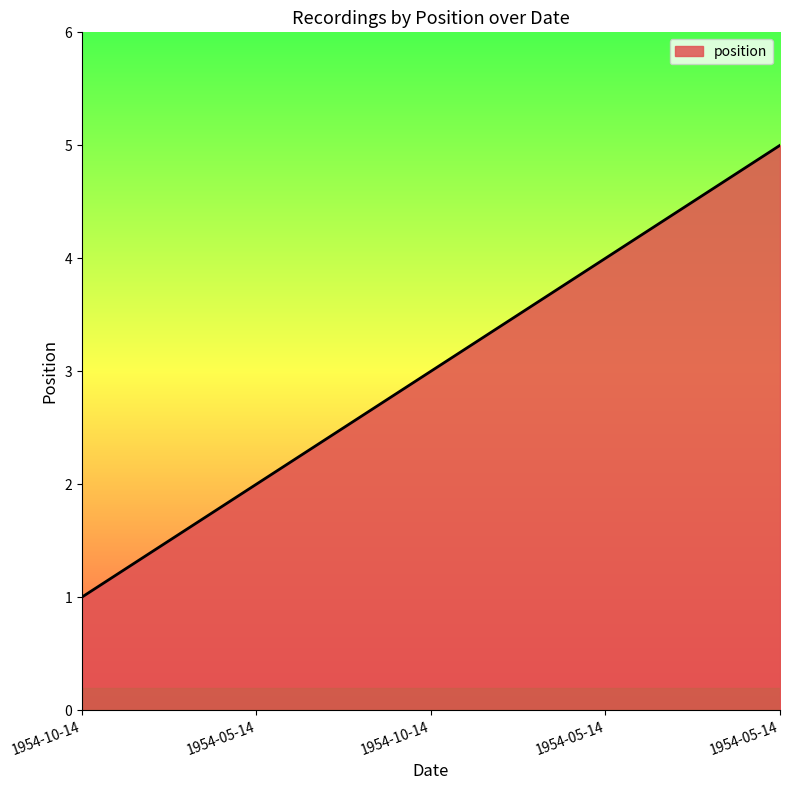

How many lines are shown in the chart?

1